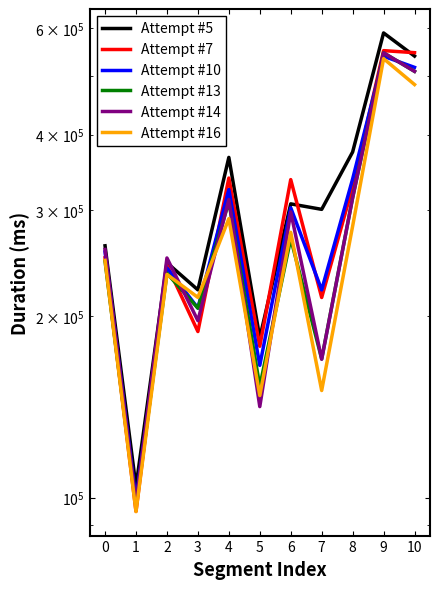

After their last crossing, which series has the higher values: Attempt #14 or Attempt #10?

Attempt #10